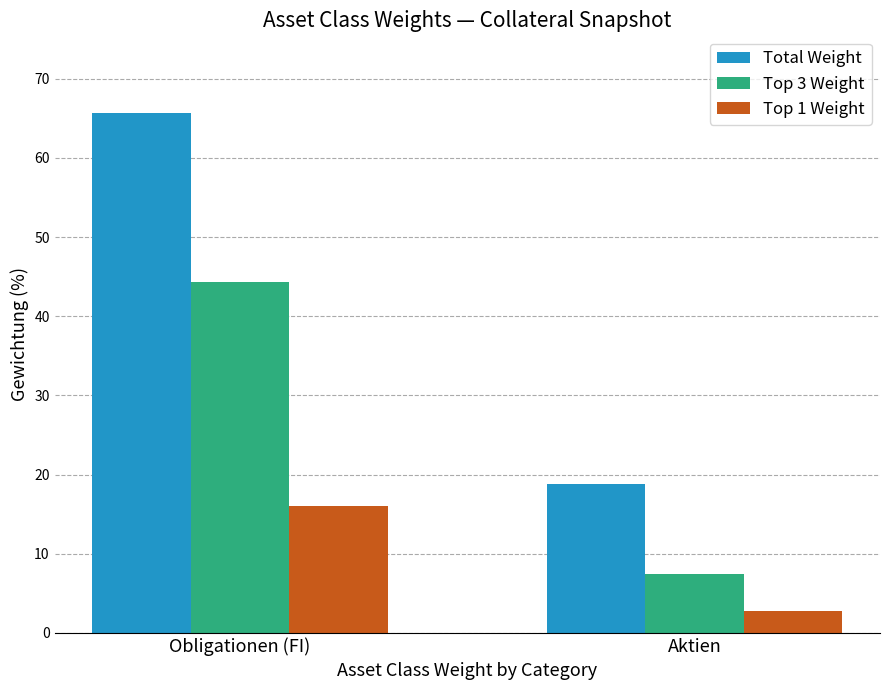

The value of Total Weight at Obligationen (FI) is 65.6. True or false?

True